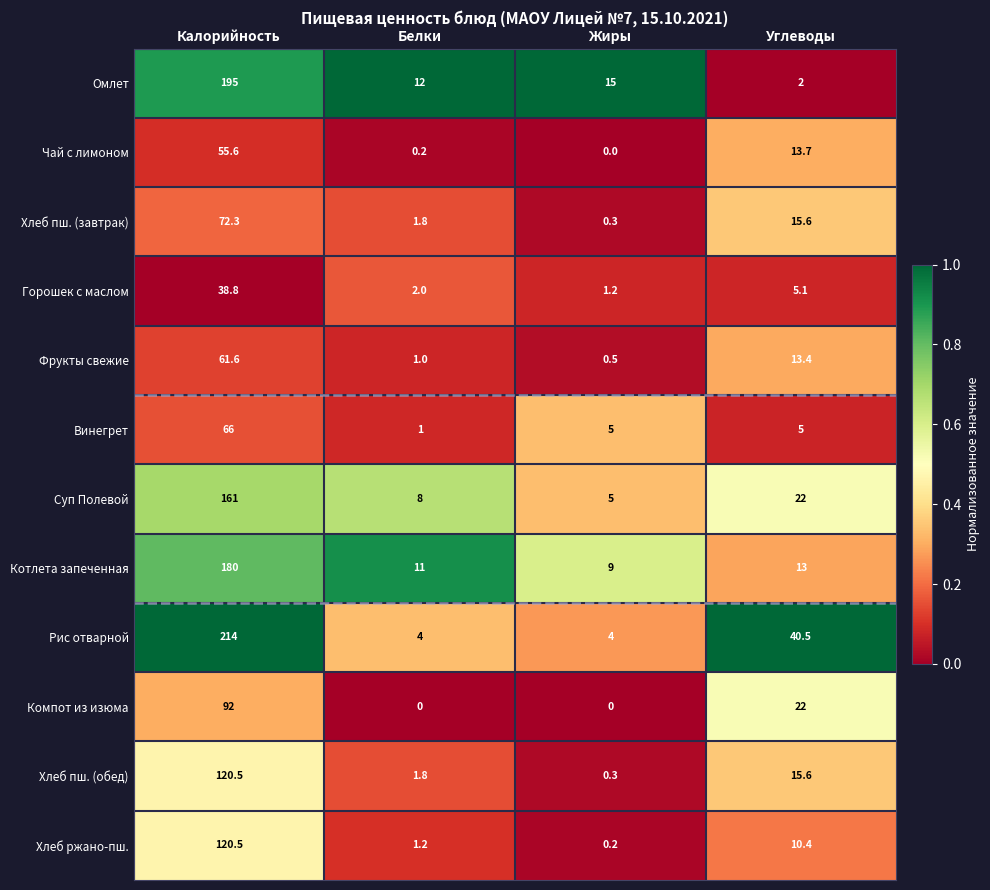

At which category is the sum across all series the highest?

Калорийность